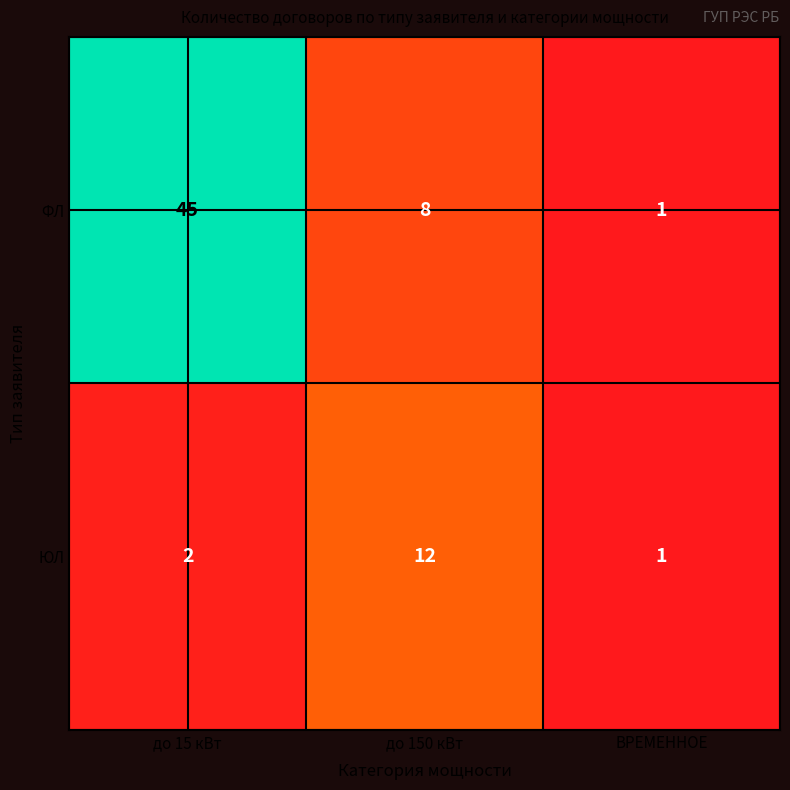

Which series has the largest range (max minus min)?

ФЛ